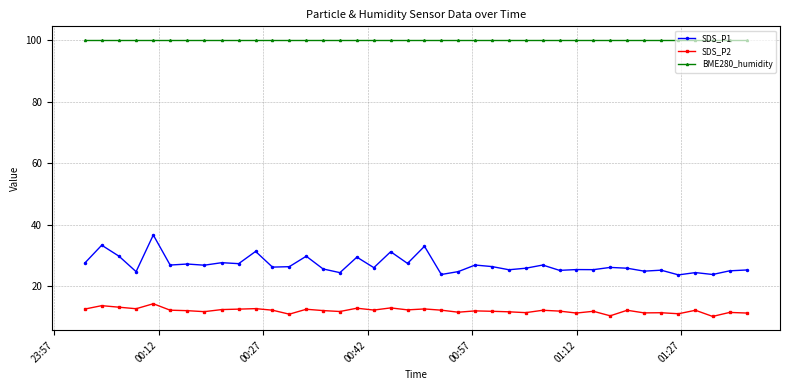

List the series in order of their peak value, lowest first.

SDS_P2, SDS_P1, BME280_humidity